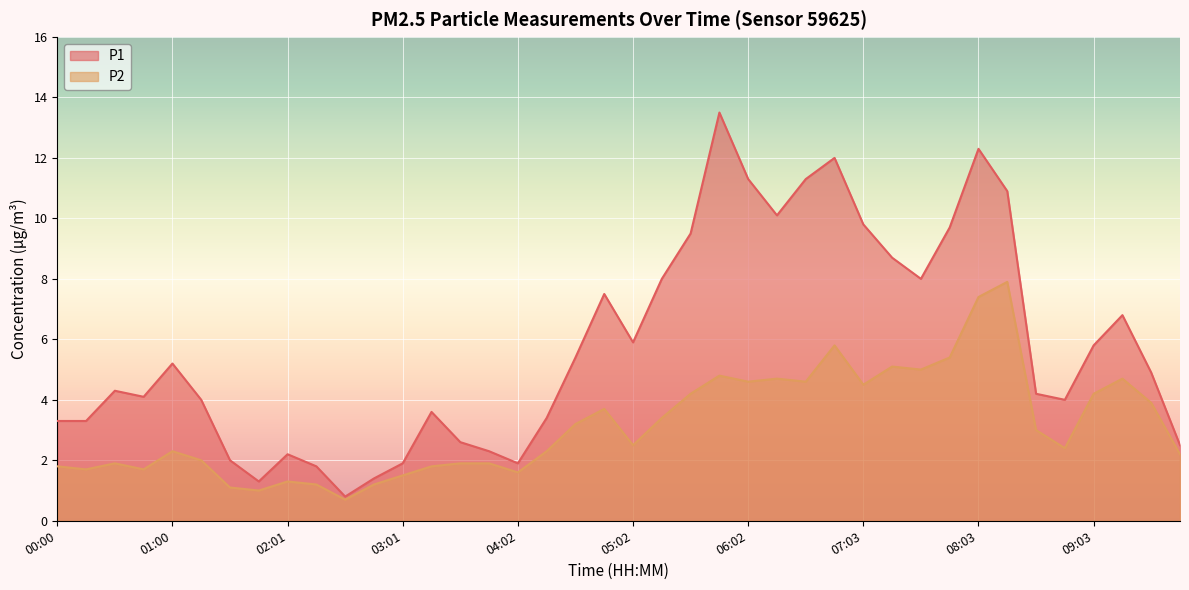

Reading left to right, what are all the values shown in this chart?

P1: 00:00=3.3	00:15=3.3	00:30=4.3	00:45=4.1	01:00=5.2	01:15=4.0	01:31=2.0	01:46=1.3	02:01=2.2	02:16=1.8	02:31=0.8	02:46=1.4	03:01=1.9	03:16=3.6	03:31=2.6	03:46=2.3	04:02=1.9	04:17=3.4	04:32=5.4	04:47=7.5	05:02=5.9	05:17=8.0	05:32=9.5	05:47=13.5	06:02=11.3	06:17=10.1	06:32=11.3	06:47=12.0	07:03=9.8	07:18=8.7	07:33=8.0	07:48=9.7	08:03=12.3	08:18=10.9	08:33=4.2	08:48=4.0	09:03=5.8	09:18=6.8	09:33=4.9	09:48=2.5
P2: 00:00=1.8	00:15=1.7	00:30=1.9	00:45=1.7	01:00=2.3	01:15=2.0	01:31=1.1	01:46=1.0	02:01=1.3	02:16=1.2	02:31=0.7	02:46=1.2	03:01=1.5	03:16=1.8	03:31=1.9	03:46=1.9	04:02=1.6	04:17=2.3	04:32=3.2	04:47=3.7	05:02=2.5	05:17=3.4	05:32=4.2	05:47=4.8	06:02=4.6	06:17=4.7	06:32=4.6	06:47=5.8	07:03=4.5	07:18=5.1	07:33=5.0	07:48=5.4	08:03=7.4	08:18=7.9	08:33=3.0	08:48=2.4	09:03=4.2	09:18=4.7	09:33=3.9	09:48=2.2